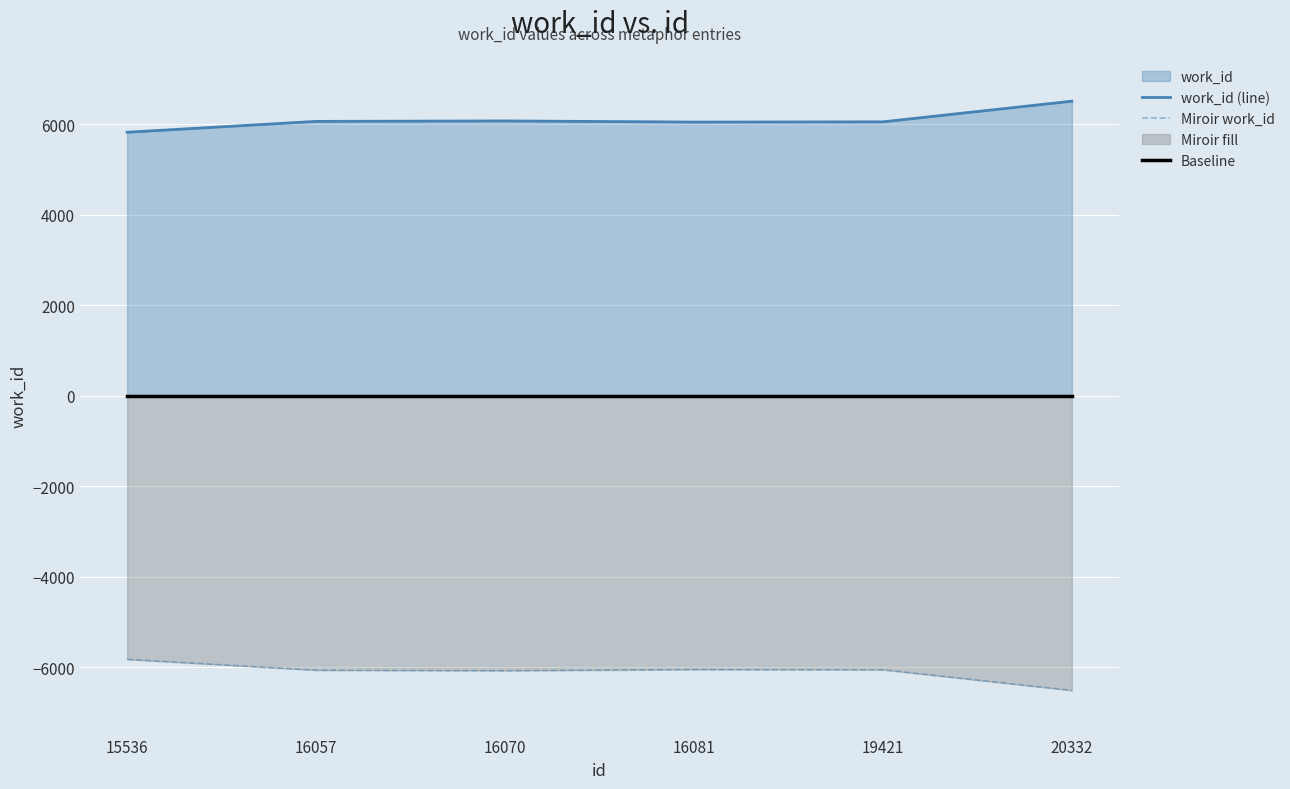

The Baseline series shows 0 at 16081. True or false?

True